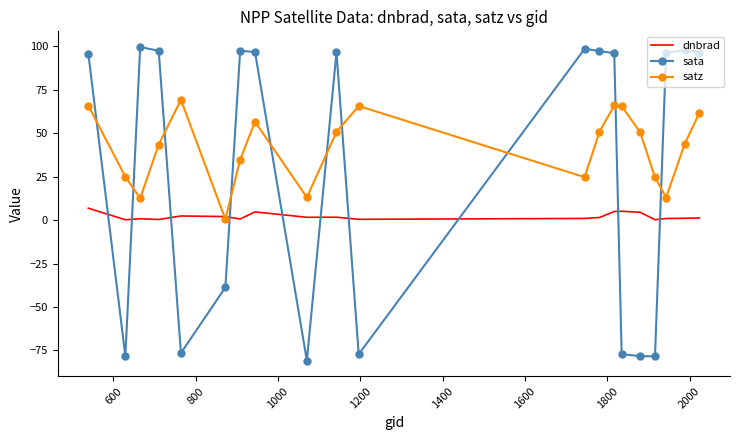

How many intersections are there between dnbrad and sata?

10